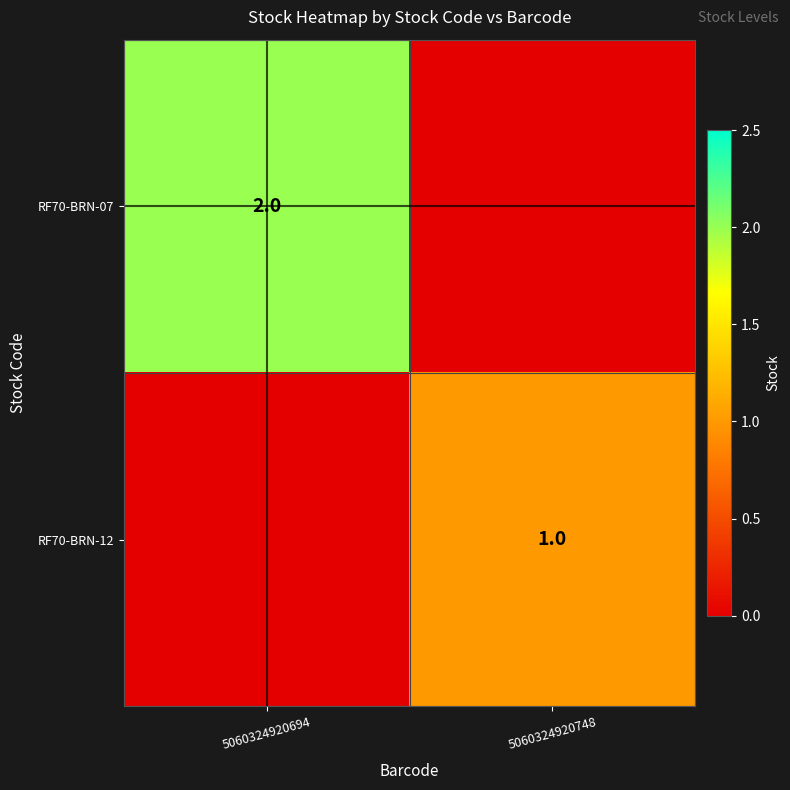

True or false: RF70-BRN-12 has a value of 1 at 5060324920748.

True